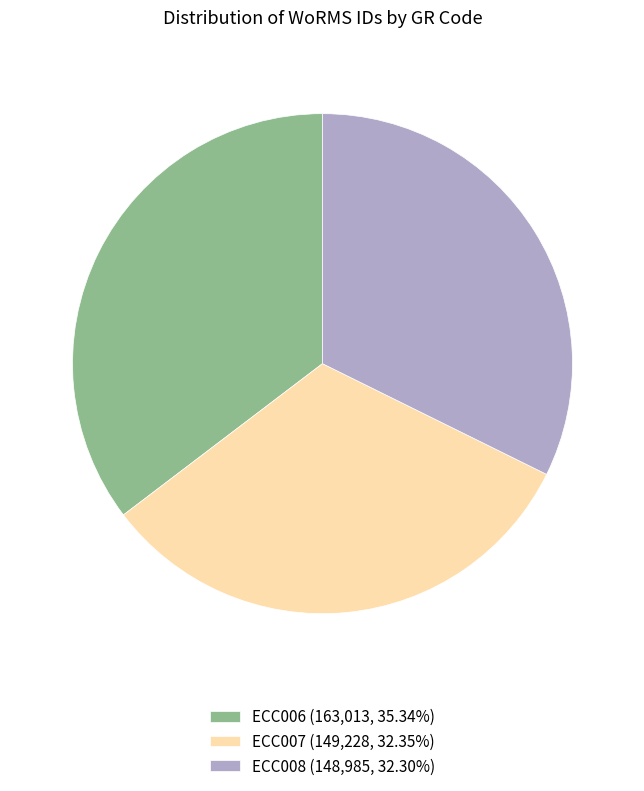

How many slices are in this pie chart?

3